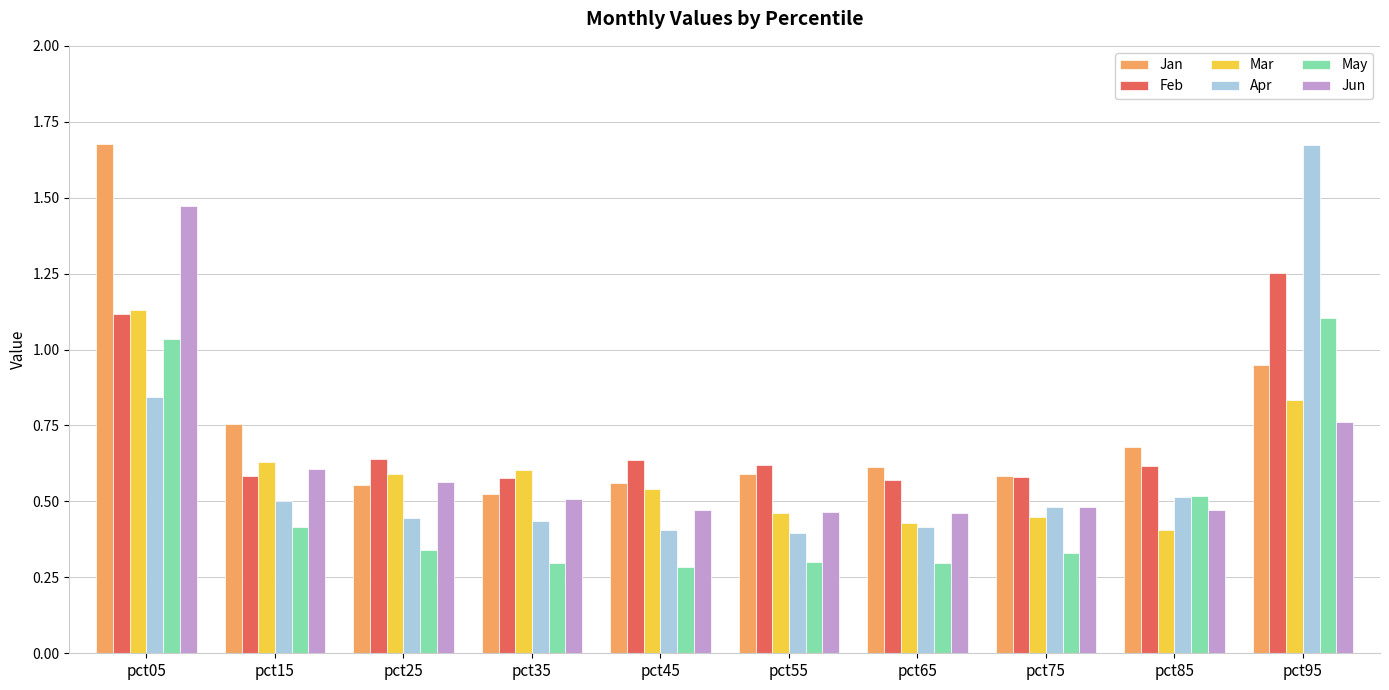

How many Feb values are between 0 and 1?

8